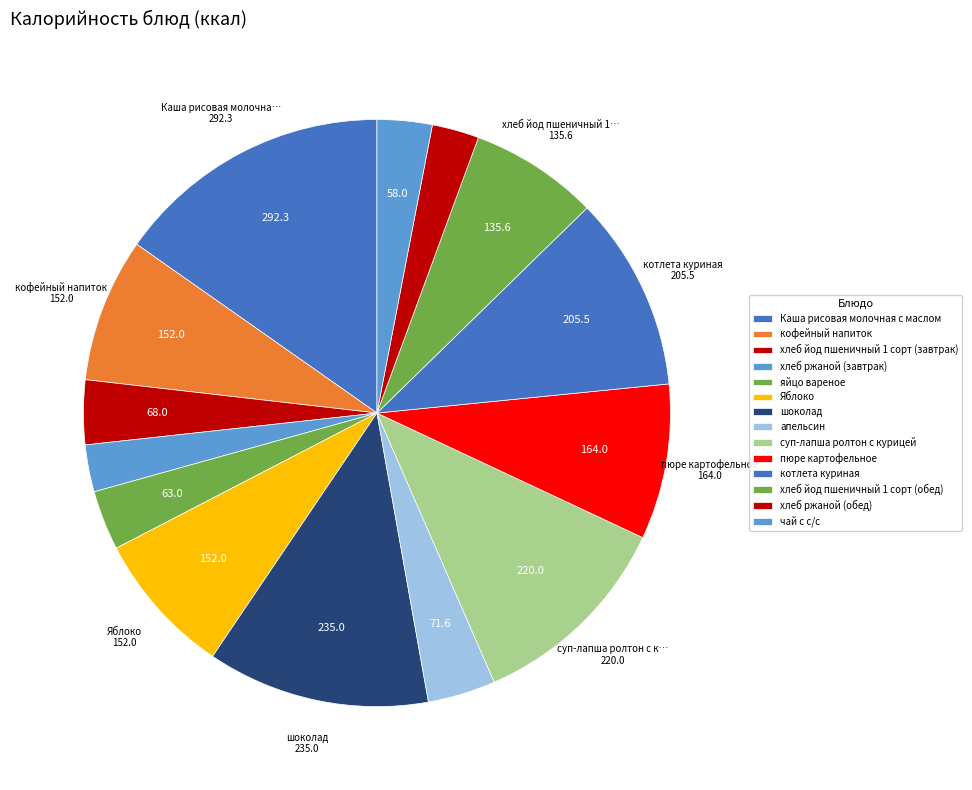

To the nearest percent, what is the average slice percentage?

7%